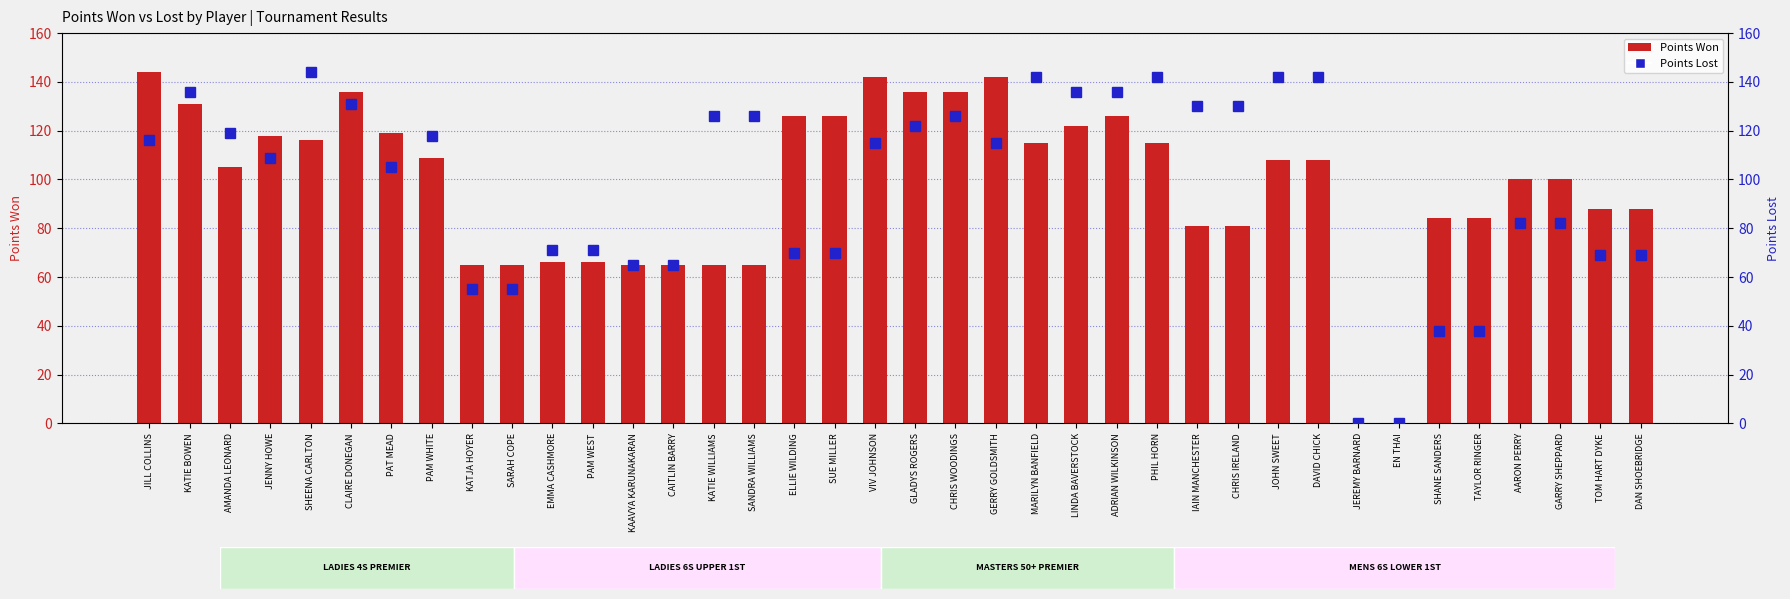

At which label does Points Won reach its minimum?

JEREMY BARNARD